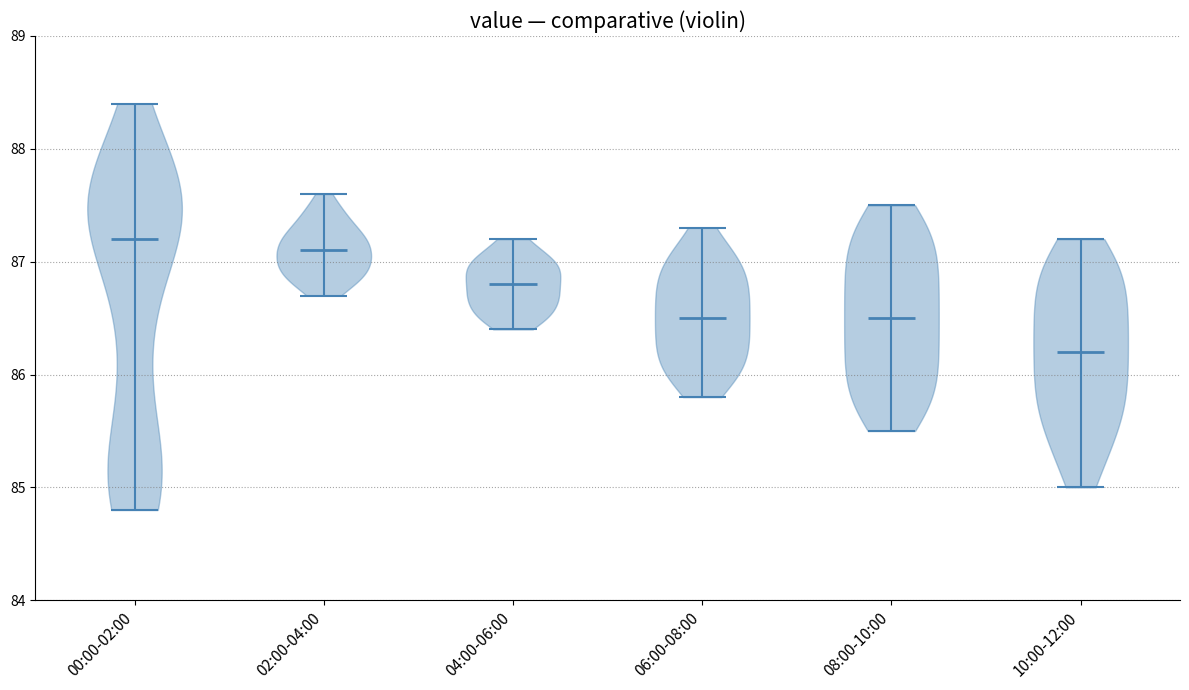

Where does the median line of the violin for 00:00-02:00 sit on the y-axis? The values are not printed on the chart, so give them approximately, as read against the axis.

87.2